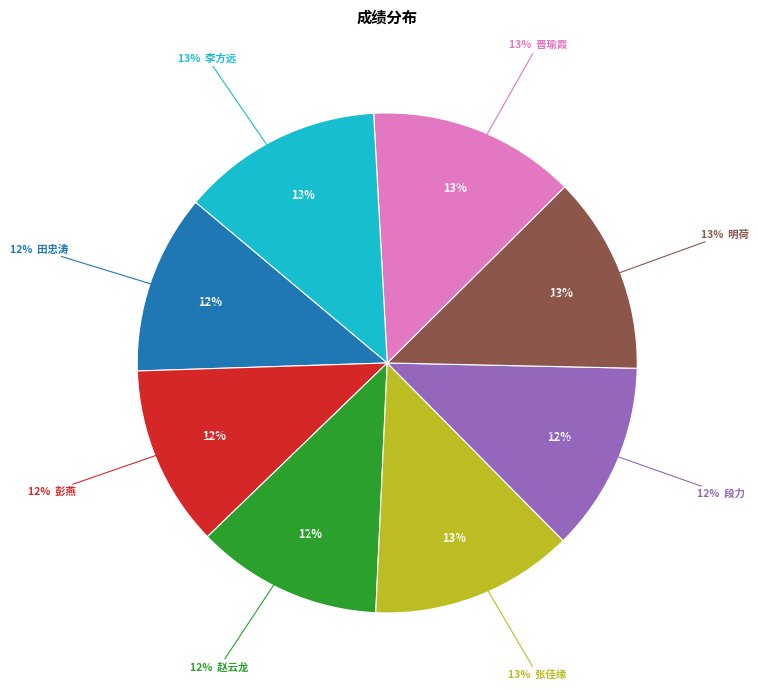

Which category has the biggest portion of the pie?

晋瑜霞